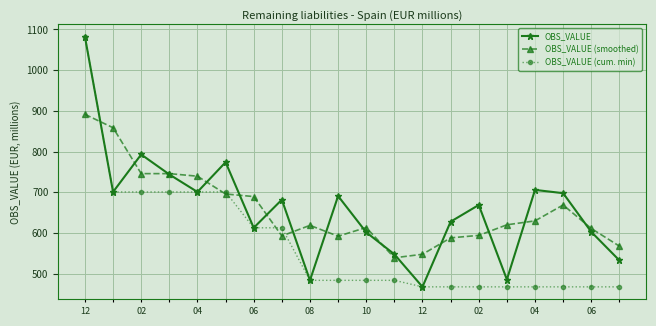

How many distinct data groups are displayed?

3